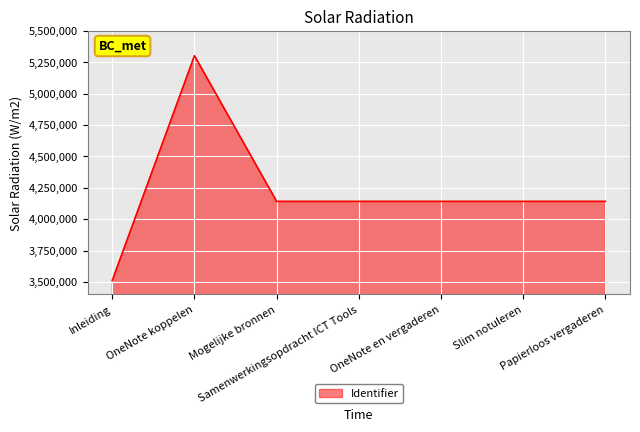

The chart shows a value of 1605005 at Papierloos vergaderen. True or false?

False